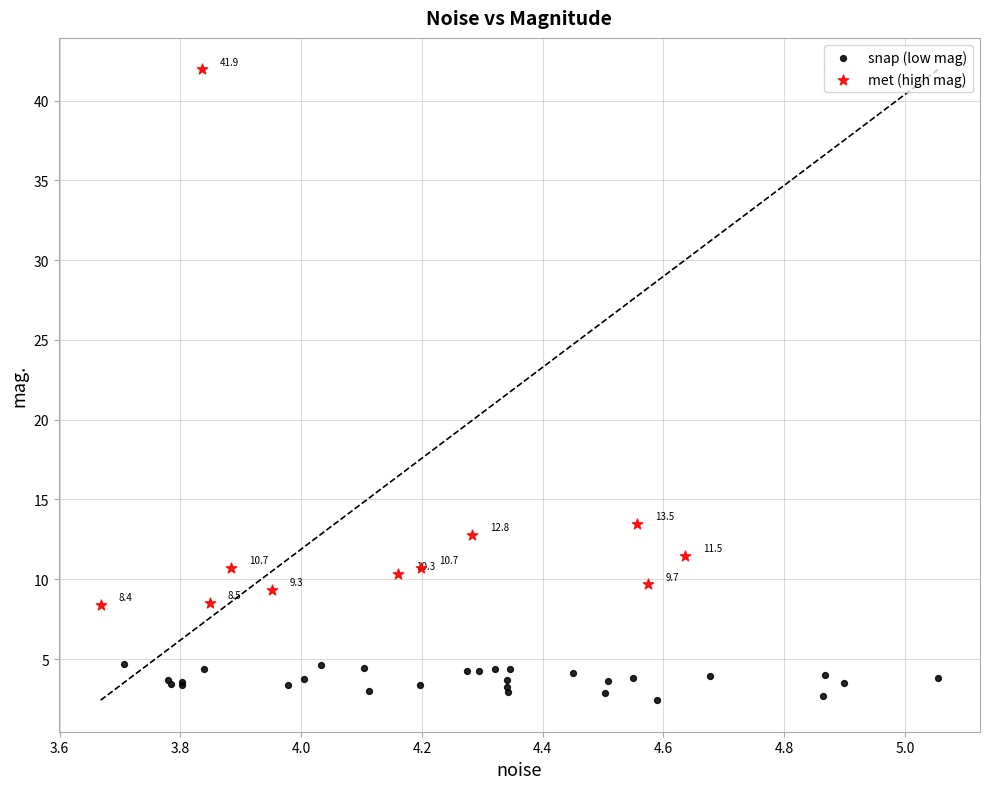

Which series has the largest Y range (max minus min)?

met (high mag)